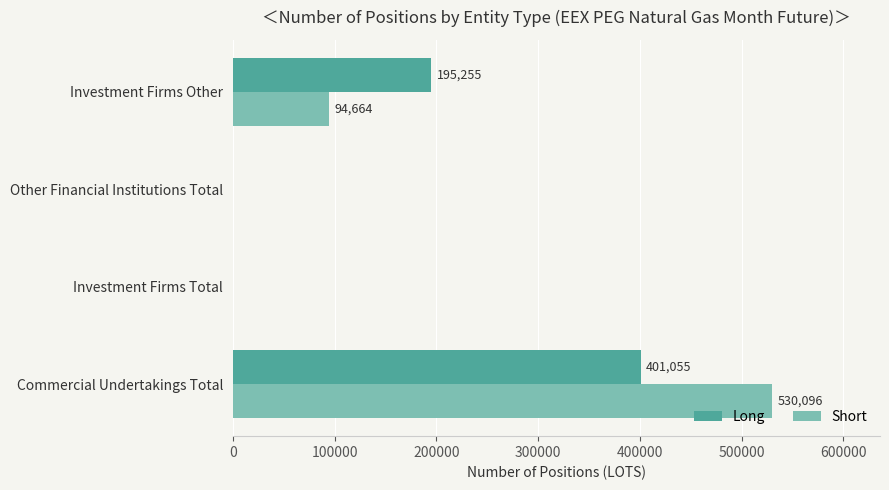

What is the sum of the Long values at Investment Firms Total and Commercial Undertakings Total?

401055.0